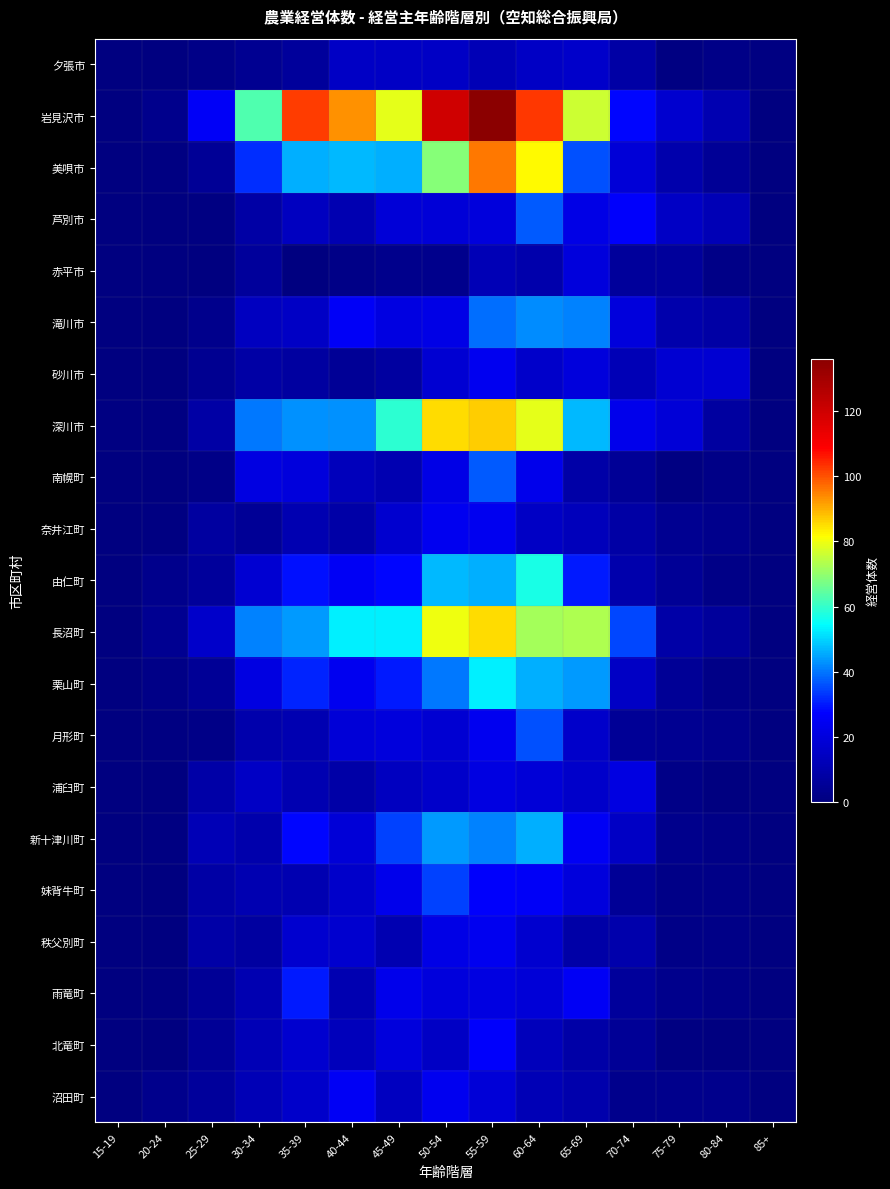

Reading left to right, list all the values displayed in this chart.

夕張市: 15-19=0	20-24=0	25-29=2	30-34=4	35-39=6	40-44=15	45-49=15	50-54=15	55-59=12	60-64=15	65-69=16	70-74=8	75-79=1	80-84=2	85+=1
岩見沢市: 15-19=0	20-24=3	25-29=26	30-34=63	35-39=102	40-44=93	45-49=79	50-54=120	55-59=136	60-64=103	65-69=76	70-74=28	75-79=17	80-84=11	85+=0
美唄市: 15-19=0	20-24=1	25-29=5	30-34=32	35-39=46	40-44=47	45-49=46	50-54=69	55-59=96	60-64=82	65-69=36	70-74=19	75-79=10	80-84=5	85+=0
芦別市: 15-19=0	20-24=0	25-29=1	30-34=8	35-39=14	40-44=11	45-49=19	50-54=19	55-59=20	60-64=37	65-69=22	70-74=27	75-79=15	80-84=12	85+=0
赤平市: 15-19=0	20-24=0	25-29=0	30-34=6	35-39=0	40-44=2	45-49=3	50-54=3	55-59=12	60-64=10	65-69=20	70-74=6	75-79=6	80-84=2	85+=0
滝川市: 15-19=0	20-24=0	25-29=3	30-34=14	35-39=15	40-44=26	45-49=21	50-54=22	55-59=39	60-64=42	65-69=41	70-74=20	75-79=10	80-84=8	85+=0
砂川市: 15-19=0	20-24=0	25-29=4	30-34=8	35-39=7	40-44=5	45-49=7	50-54=18	55-59=24	60-64=16	65-69=20	70-74=12	75-79=18	80-84=18	85+=0
深川市: 15-19=1	20-24=1	25-29=8	30-34=40	35-39=43	40-44=43	45-49=59	50-54=85	55-59=87	60-64=79	65-69=47	70-74=23	75-79=19	80-84=7	85+=0
南幌町: 15-19=0	20-24=0	25-29=2	30-34=21	35-39=20	40-44=13	45-49=11	50-54=22	55-59=37	60-64=23	65-69=9	70-74=5	75-79=1	80-84=2	85+=0
奈井江町: 15-19=0	20-24=1	25-29=7	30-34=5	35-39=11	40-44=9	45-49=17	50-54=24	55-59=24	60-64=15	65-69=13	70-74=8	75-79=4	80-84=3	85+=0
由仁町: 15-19=0	20-24=3	25-29=6	30-34=18	35-39=29	40-44=25	45-49=28	50-54=47	55-59=46	60-64=57	65-69=30	70-74=10	75-79=5	80-84=2	85+=0
長沼町: 15-19=0	20-24=4	25-29=16	30-34=41	35-39=44	40-44=53	45-49=53	50-54=80	55-59=85	60-64=72	65-69=73	70-74=35	75-79=9	80-84=6	85+=0
栗山町: 15-19=0	20-24=2	25-29=5	30-34=21	35-39=31	40-44=24	45-49=30	50-54=40	55-59=53	60-64=46	65-69=44	70-74=15	75-79=5	80-84=2	85+=0
月形町: 15-19=0	20-24=1	25-29=2	30-34=10	35-39=11	40-44=19	45-49=20	50-54=18	55-59=24	60-64=36	65-69=16	70-74=5	75-79=4	80-84=3	85+=0
浦臼町: 15-19=0	20-24=0	25-29=9	30-34=15	35-39=11	40-44=9	45-49=14	50-54=16	55-59=21	60-64=19	65-69=16	70-74=21	75-79=2	80-84=0	85+=0
新十津川町: 15-19=0	20-24=1	25-29=12	30-34=10	35-39=28	40-44=19	45-49=34	50-54=44	55-59=41	60-64=46	65-69=25	70-74=15	75-79=3	80-84=2	85+=0
妹背牛町: 15-19=0	20-24=0	25-29=8	30-34=11	35-39=11	40-44=16	45-49=23	50-54=34	55-59=27	60-64=26	65-69=20	70-74=5	75-79=2	80-84=2	85+=0
秩父別町: 15-19=0	20-24=0	25-29=9	30-34=7	35-39=17	40-44=17	45-49=11	50-54=22	55-59=24	60-64=17	65-69=9	70-74=10	75-79=2	80-84=2	85+=0
雨竜町: 15-19=0	20-24=1	25-29=5	30-34=11	35-39=30	40-44=11	45-49=23	50-54=20	55-59=21	60-64=19	65-69=25	70-74=6	75-79=3	80-84=2	85+=0
北竜町: 15-19=0	20-24=0	25-29=5	30-34=12	35-39=17	40-44=13	45-49=20	50-54=15	55-59=27	60-64=13	65-69=9	70-74=5	75-79=1	80-84=0	85+=0
沼田町: 15-19=0	20-24=3	25-29=6	30-34=12	35-39=16	40-44=25	45-49=14	50-54=24	55-59=19	60-64=12	65-69=10	70-74=3	75-79=3	80-84=3	85+=0